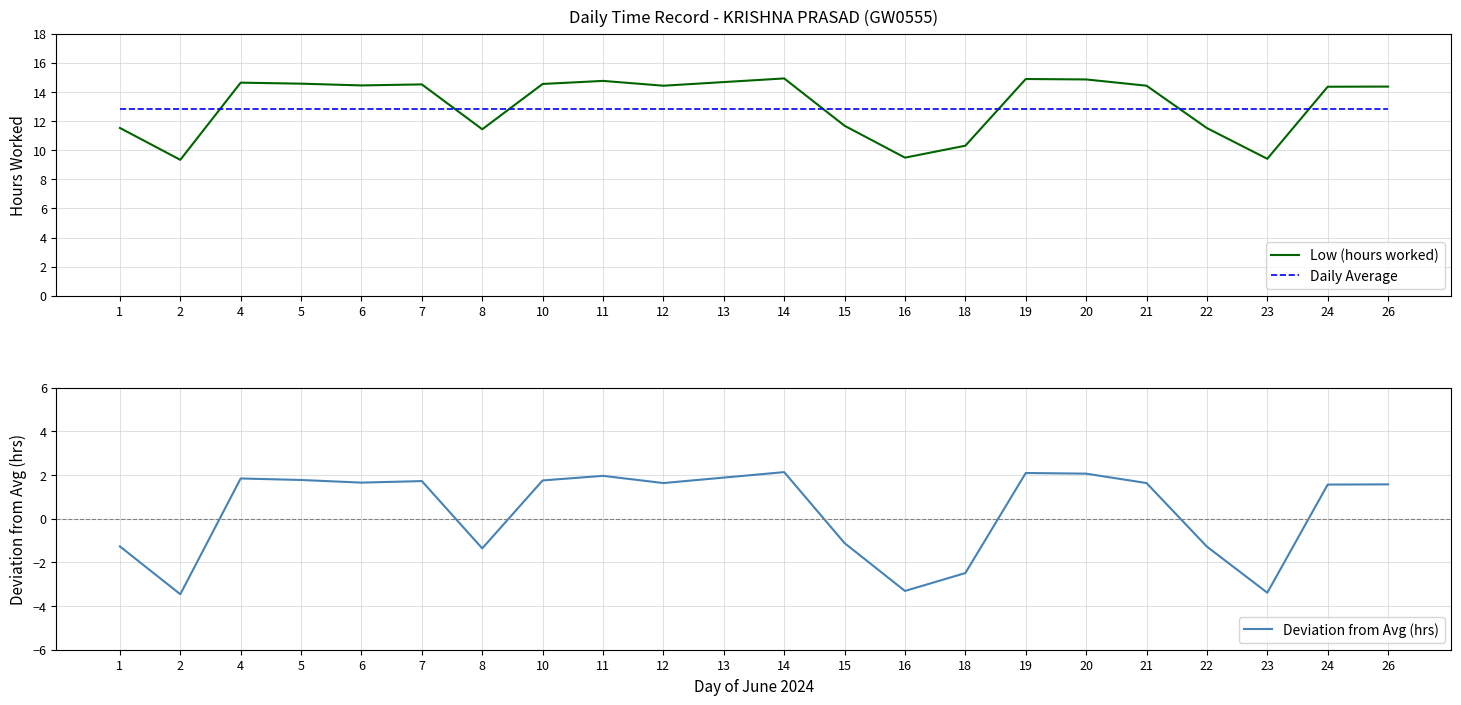

Reading left to right, what are all the values shown in this chart?

Low (hours worked): 11.5	9.3	14.6	14.6	14.4	14.5	11.4	14.6	14.8	14.4	14.7	14.9	11.7	9.5	10.3	14.9	14.9	14.4	11.5	9.4	14.4	14.4
Daily Average: 12.8	12.8	12.8	12.8	12.8	12.8	12.8	12.8	12.8	12.8	12.8	12.8	12.8	12.8	12.8	12.8	12.8	12.8	12.8	12.8	12.8	12.8
Deviation from Avg (hrs): -1.3	-3.5	1.8	1.8	1.6	1.7	-1.4	1.8	2.0	1.6	1.9	2.1	-1.1	-3.3	-2.5	2.1	2.1	1.6	-1.3	-3.4	1.6	1.6